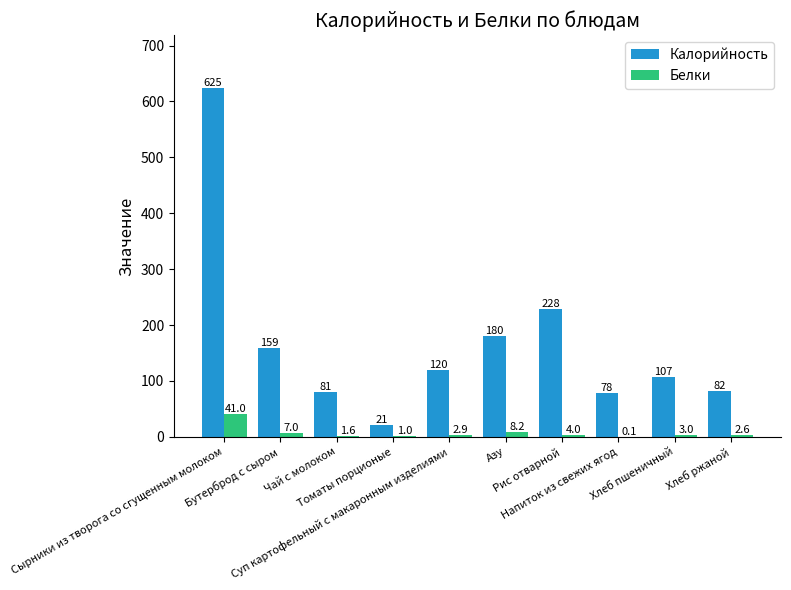

What is the sum of all Калорийность values?

1681.0